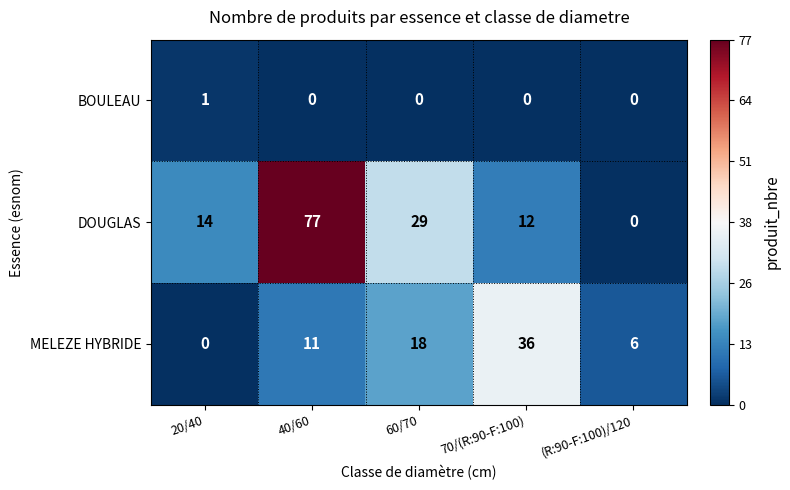

Which series has the widest spread of values?

DOUGLAS